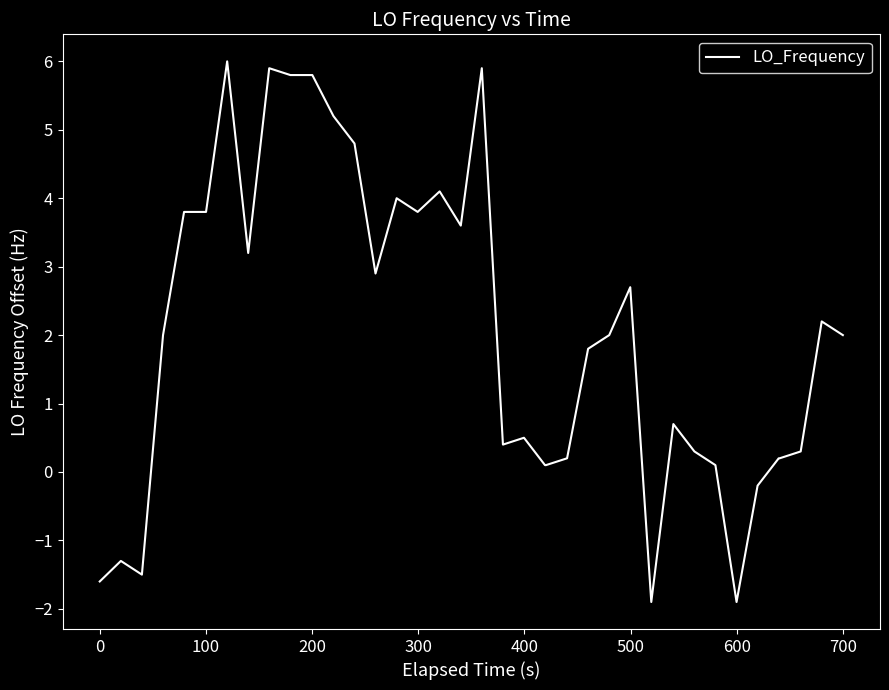

What is the difference between the maximum and minimum values?

7.9